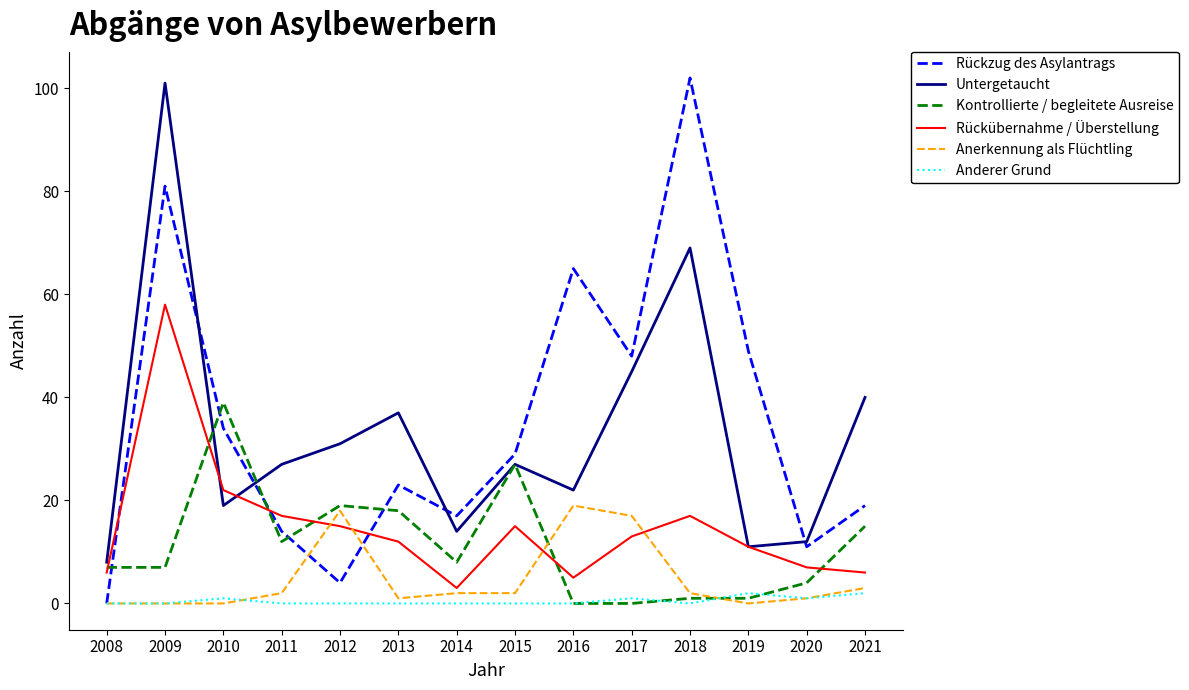

At which label is Anerkennung als Flüchtling closest to 9?

2021